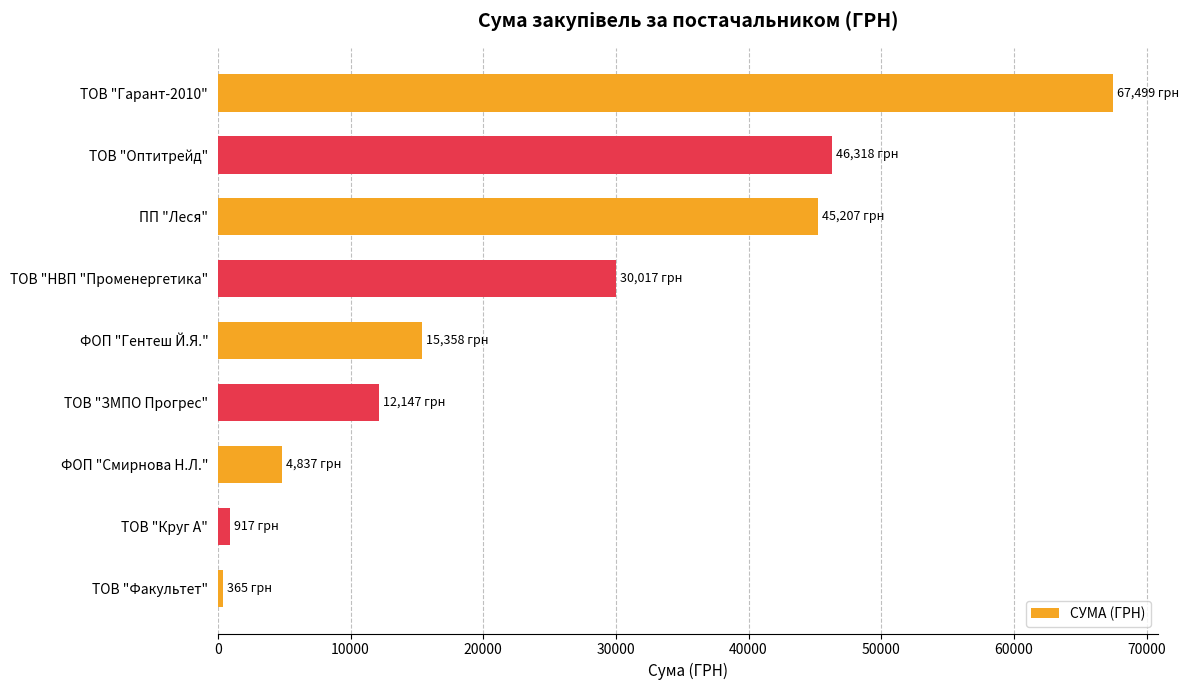

True or false: the data shows 46318.3 at ТОВ "Оптитрейд".

True